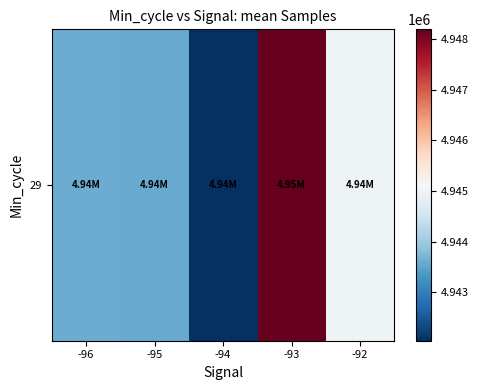

What is the smallest value displayed?

4942040.8